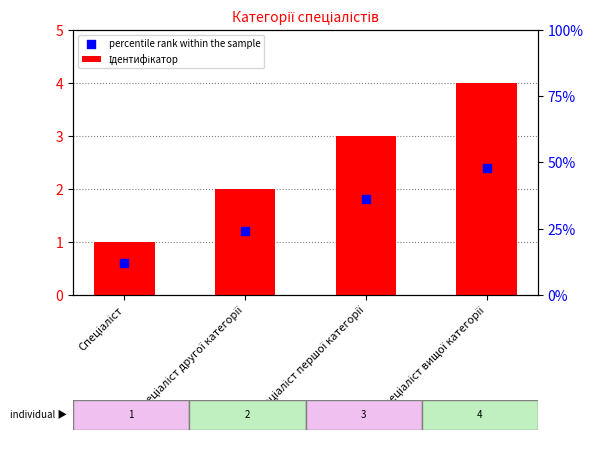

Which series has the largest total across all categories?

Ідентифікатор